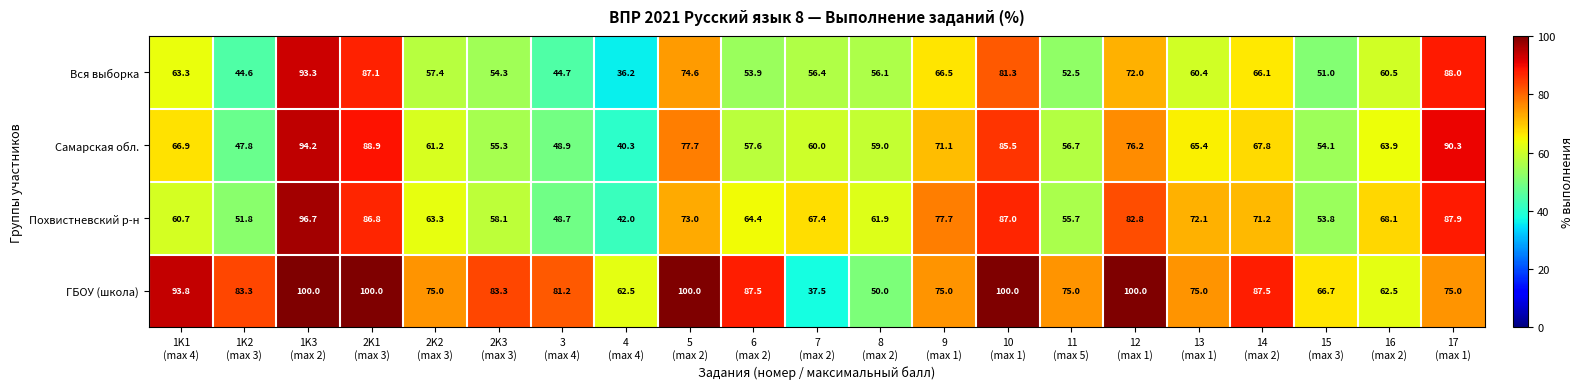

What is the maximum value shown in the chart?

100.0